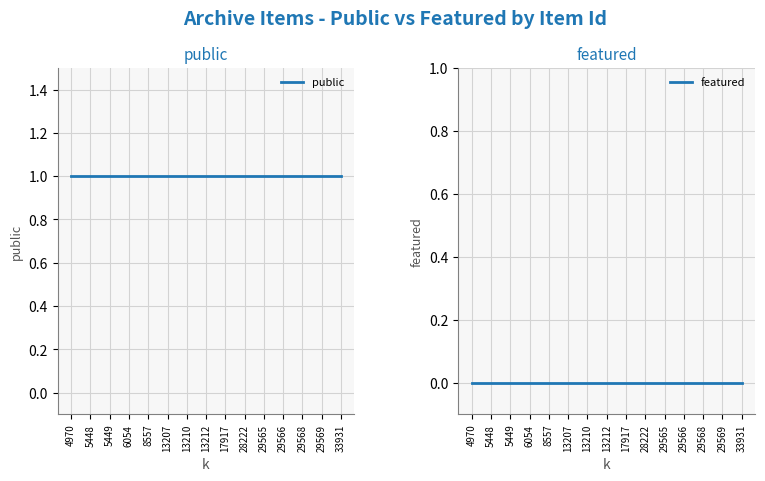

Reading left to right, list all the values displayed in this chart.

public: 1	1	1	1	1	1	1	1	1	1	1	1	1	1	1
featured: 0	0	0	0	0	0	0	0	0	0	0	0	0	0	0